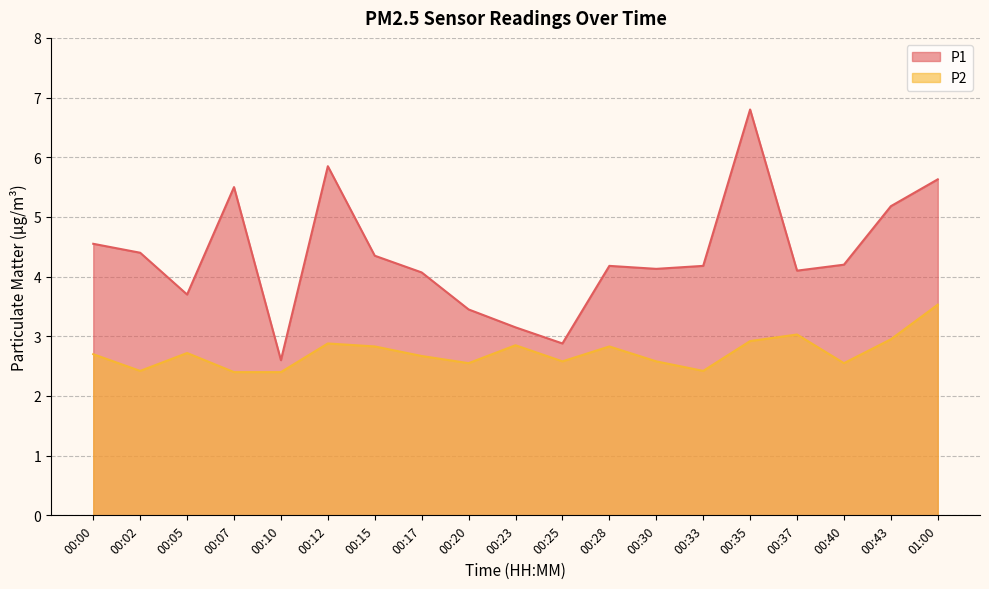

Rank the series by their maximum value, from lowest to highest.

P2, P1